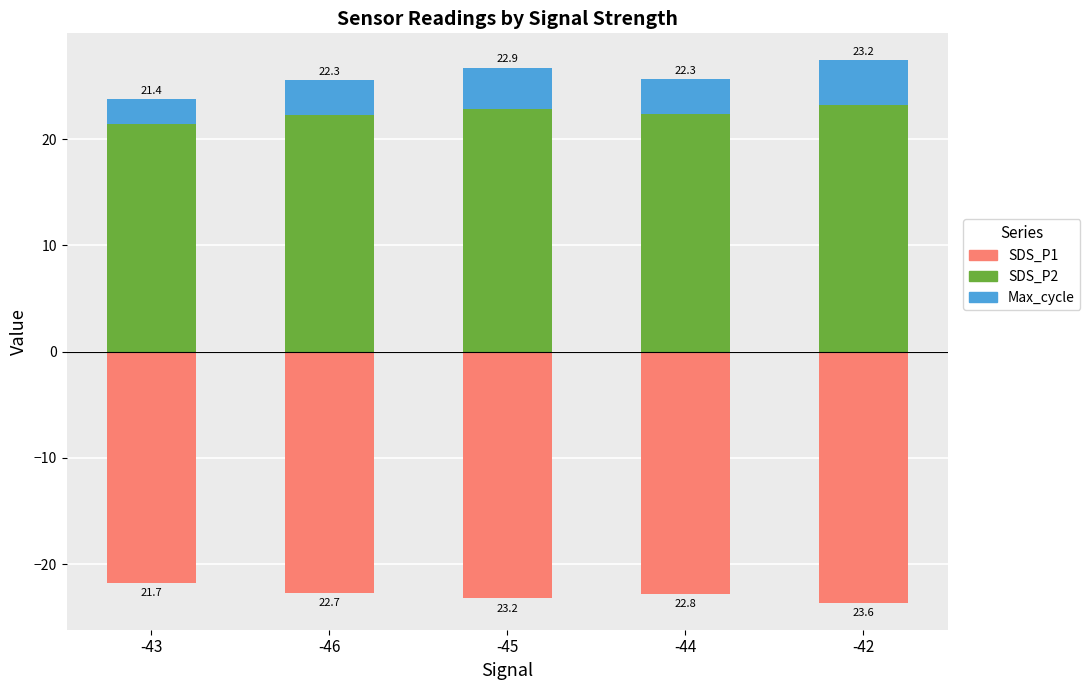

Rank the series by their maximum value, from lowest to highest.

SDS_P1, Max_cycle, SDS_P2